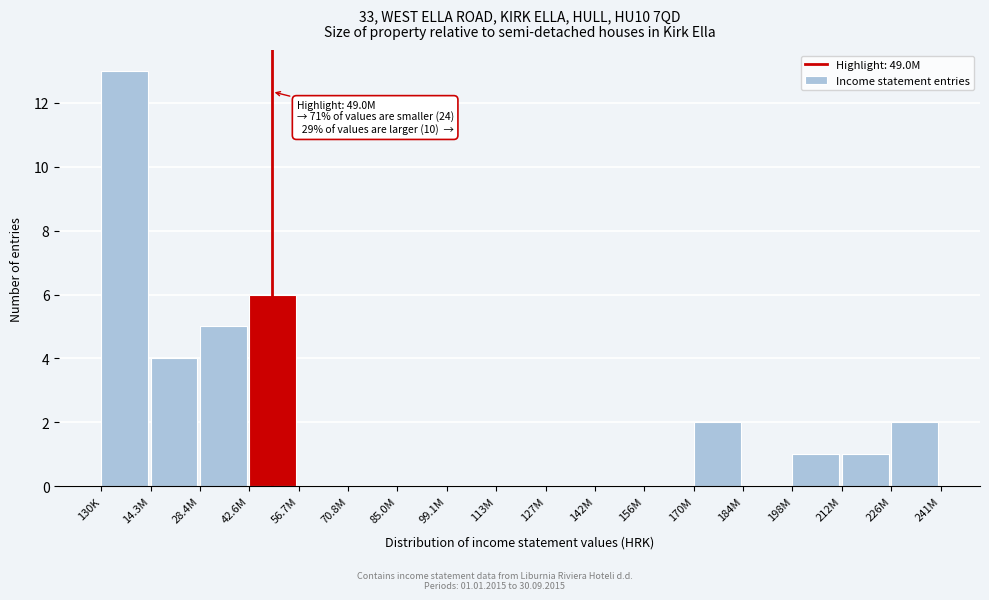

Reading right to left, what are all the values shown in this chart?

226M=2	212M=1	198M=1	184M=0	170M=2	156M=0	142M=0	127M=0	113M=0	99.1M=0	85.0M=0	70.8M=0	56.7M=0	42.6M=6	28.4M=5	14.3M=4	130K=13